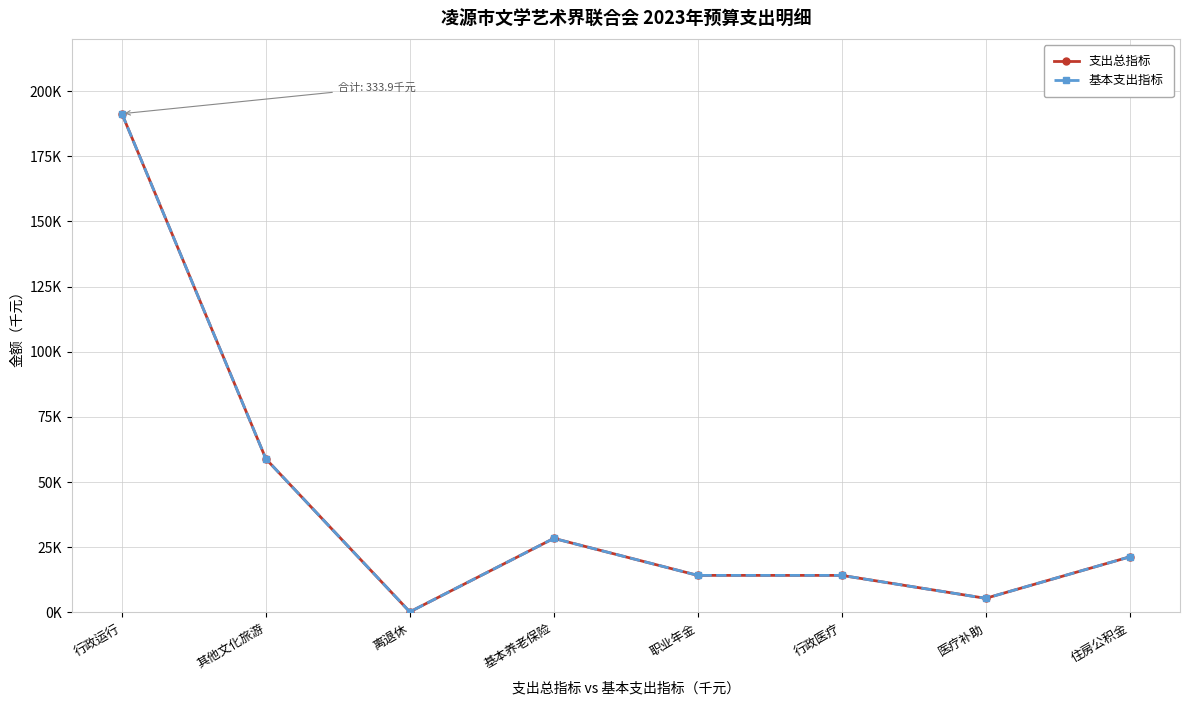

Does the chart have visible grid lines?

Yes